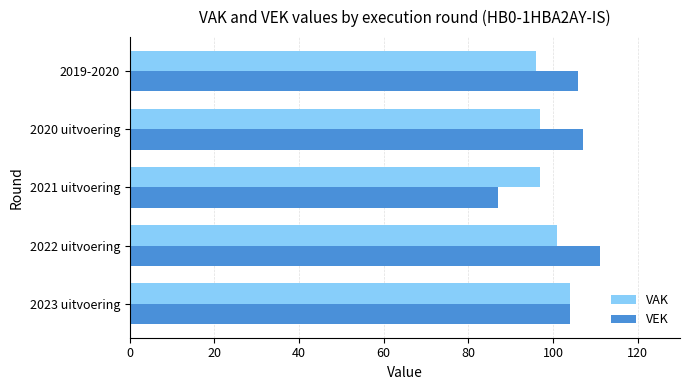

What is the average value of the VEK series?

103